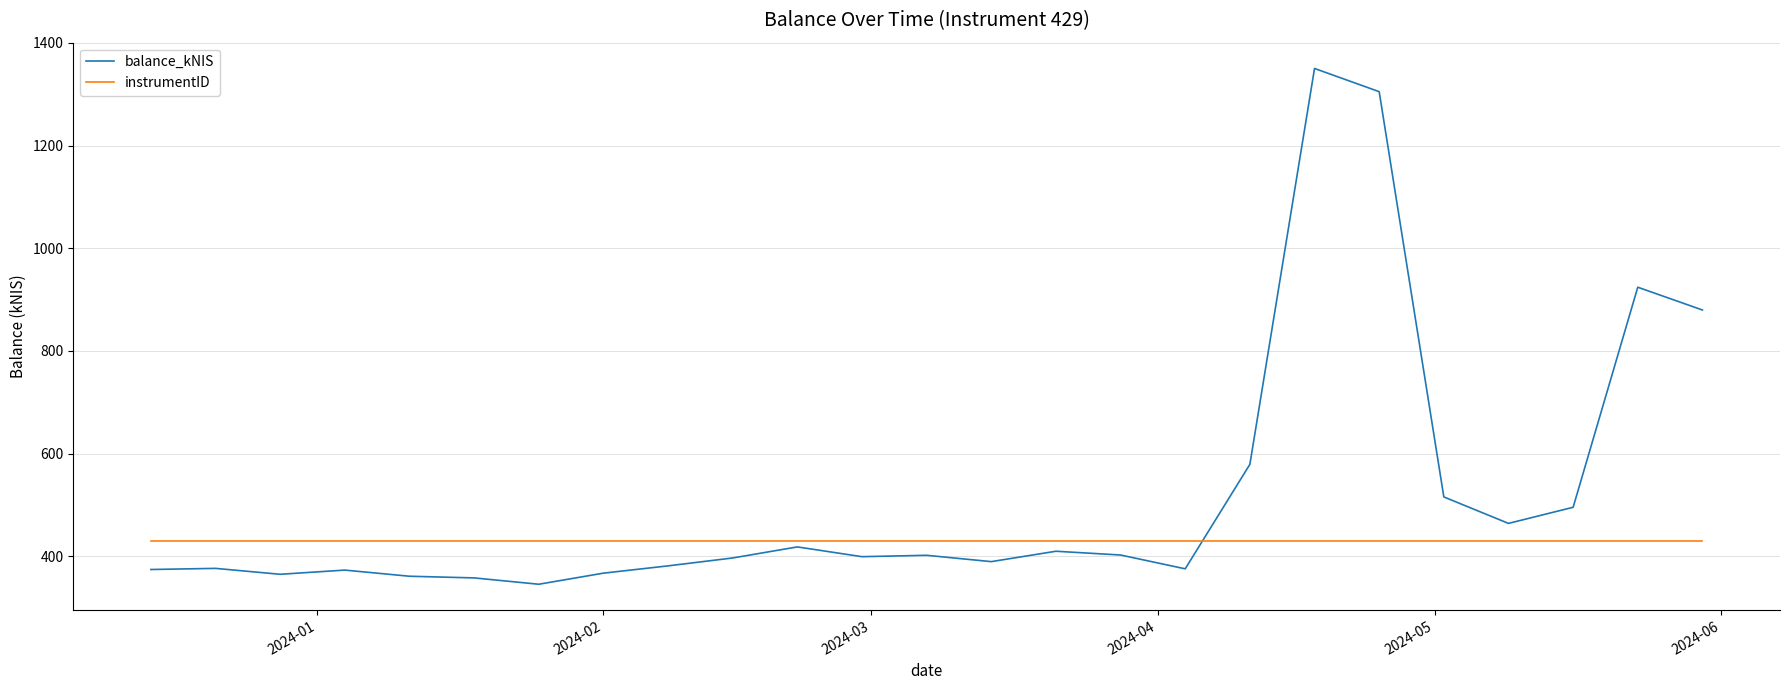

Rank the series by their average value, from highest to lowest.

balance_kNIS, instrumentID